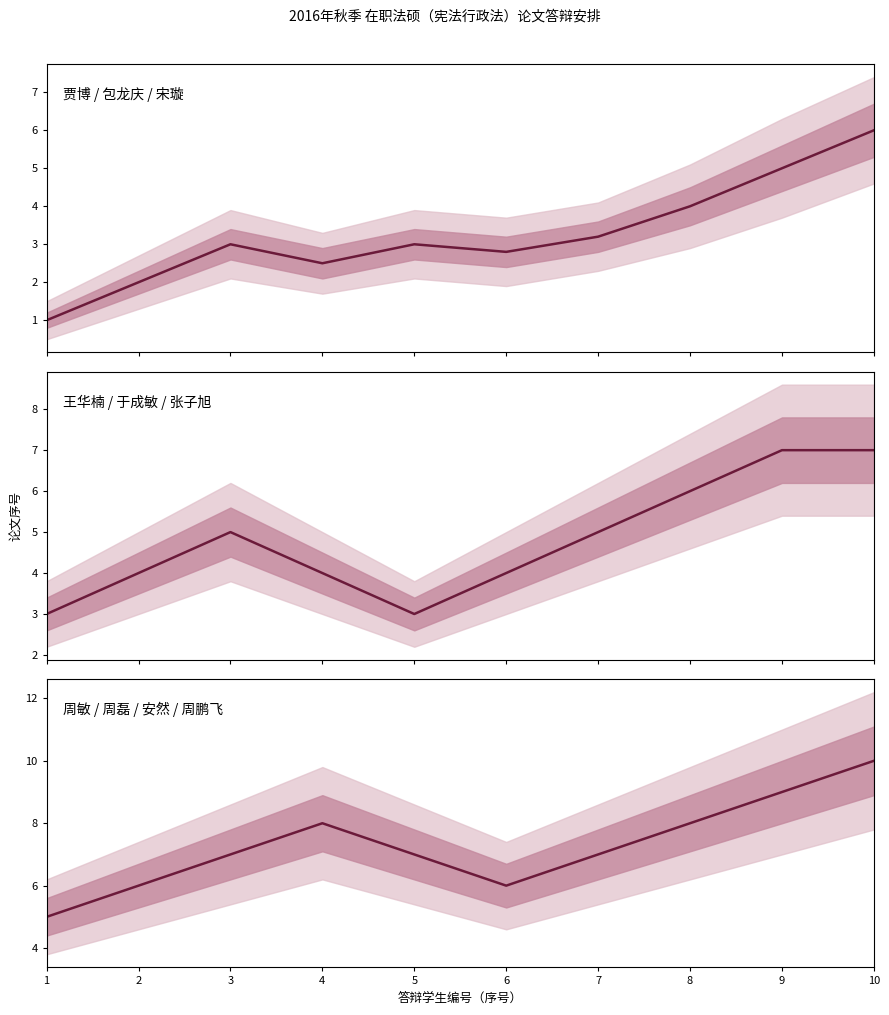

At which label does 序号 7-10 reach its minimum?

1